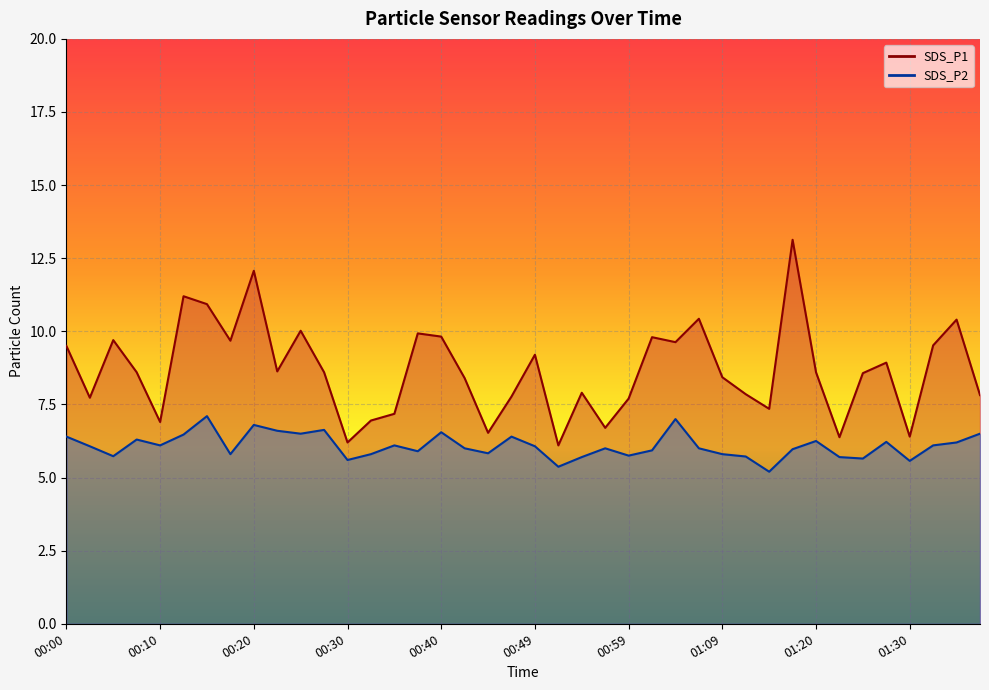

What is the lowest value of the SDS_P1 series?

6.1